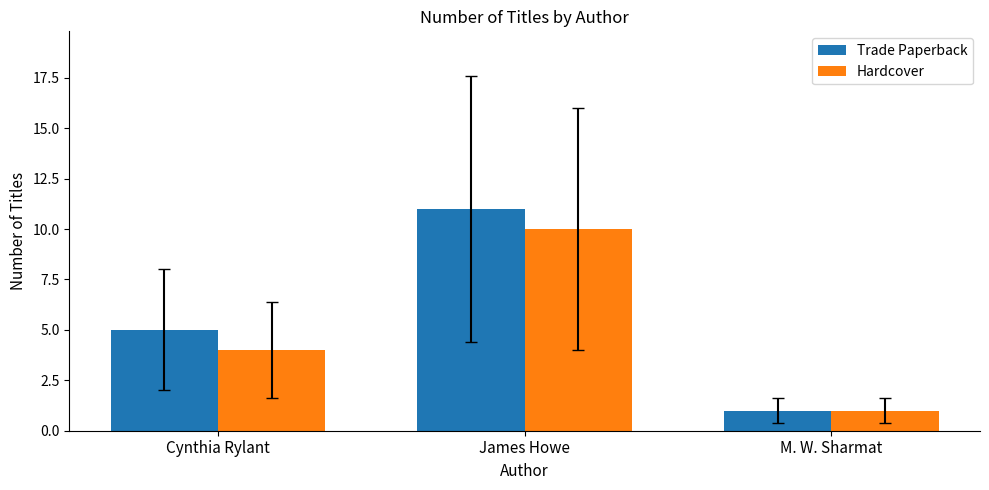

What is the average value of the Hardcover series?

5